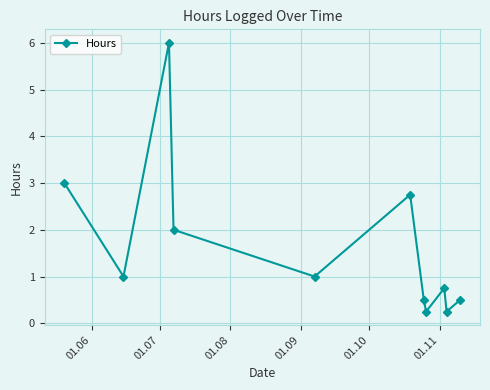

What is the average value?

1.6